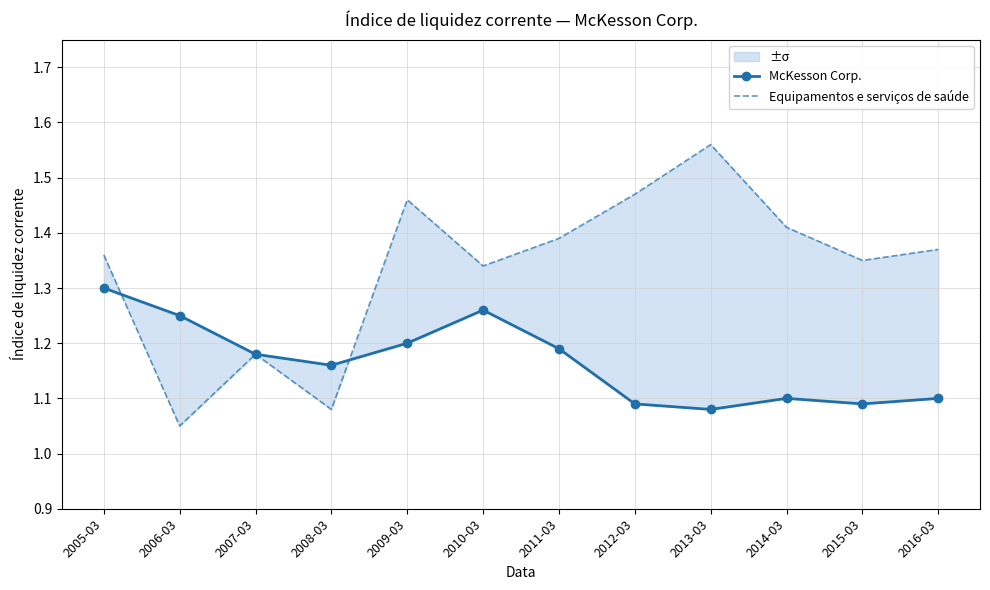

At 2008-03, list the series in order from smallest to largest.

Equipamentos e serviços de saúde, McKesson Corp.